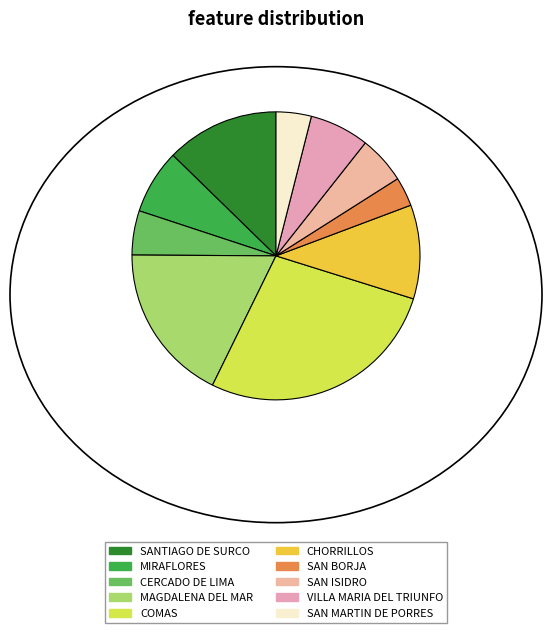

True or false: SAN BORJA accounts for 11% of the total.

False